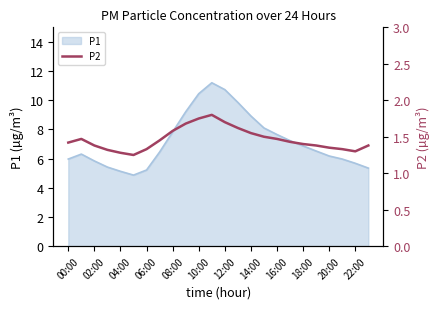

What position from the left is 15?

16